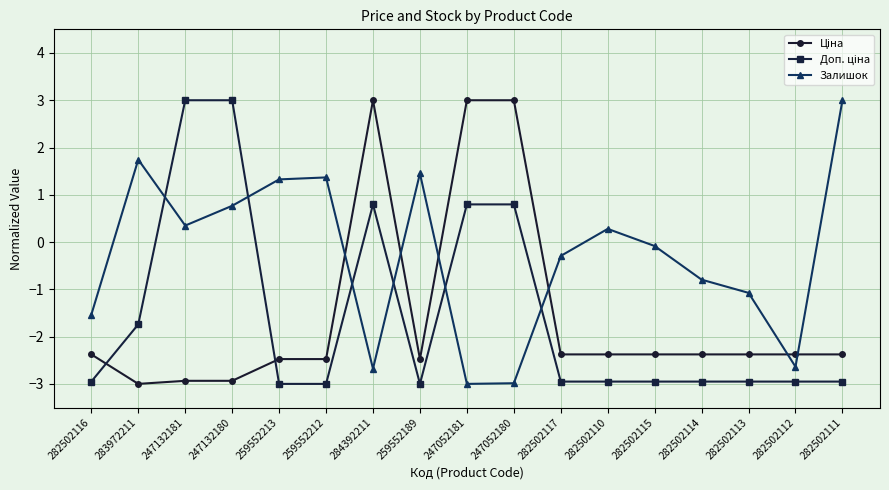

What is the total value across all series at 247052180?

0.8